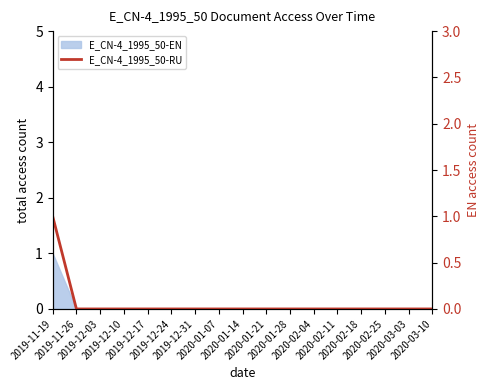

The chart shows a value of -1 at 2019-12-31. True or false?

False